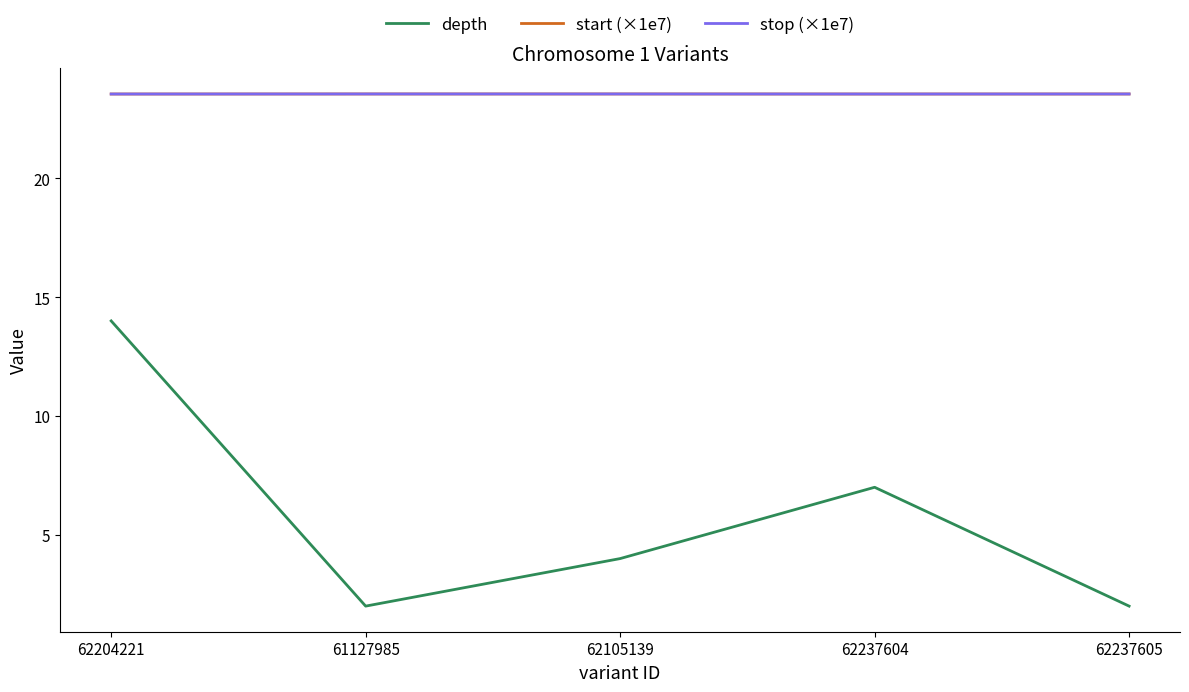

Reading left to right, transcribe all the data shown in this chart.

depth: 62204221=14.0	61127985=2.0	62105139=4.0	62237604=7.0	62237605=2.0
start (×1e7): 62204221=23.5	61127985=23.5	62105139=23.5	62237604=23.5	62237605=23.5
stop (×1e7): 62204221=23.5	61127985=23.5	62105139=23.5	62237604=23.5	62237605=23.5